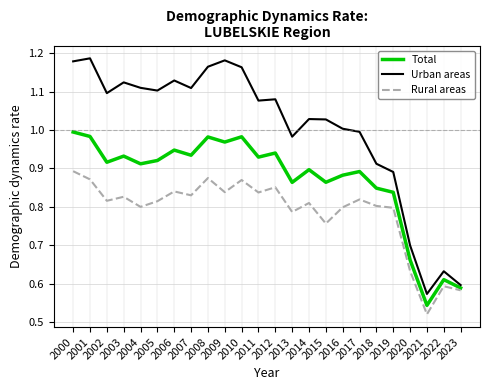

How many lines are shown in the chart?

3